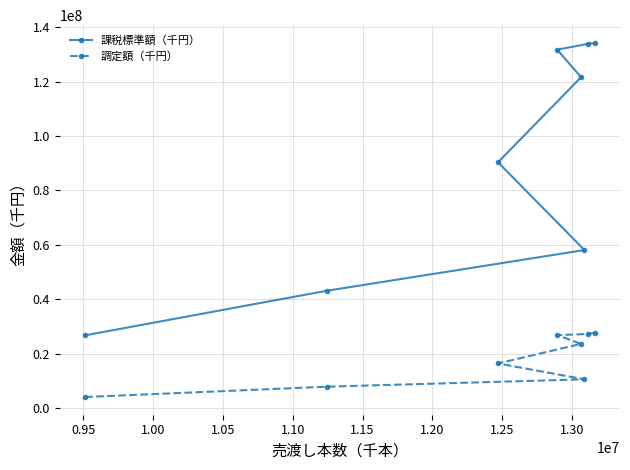

Which series has the largest total across all categories?

課税標準額（千円）